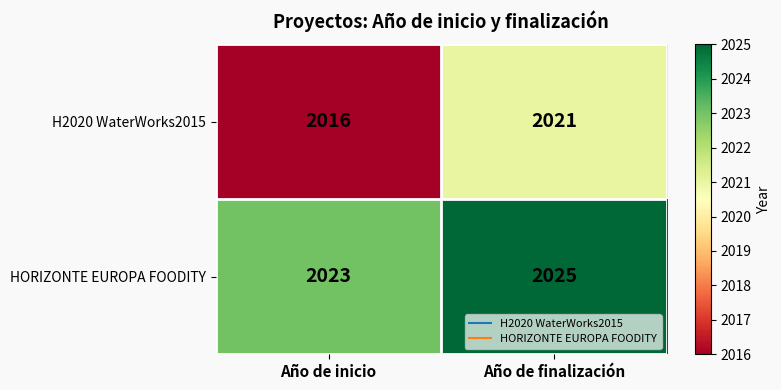

Is the value of HORIZONTE EUROPA FOODITY at Año de inicio greater than the value of H2020 WaterWorks2015 at Año de inicio?

Yes